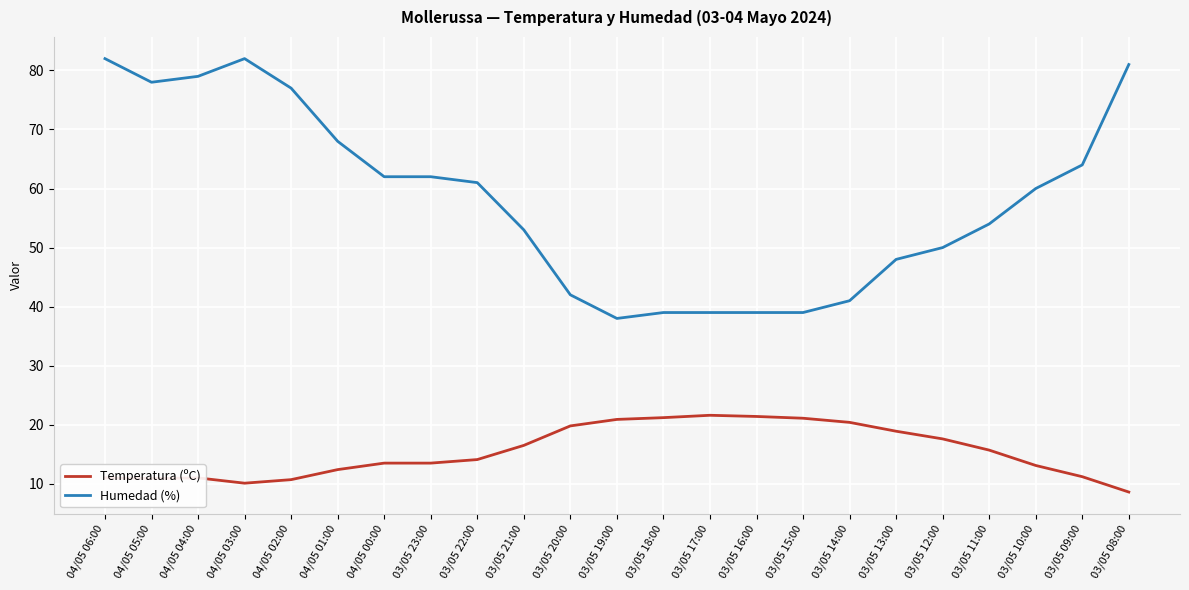

What is the total value across all series at 04/05 04:00?

90.0